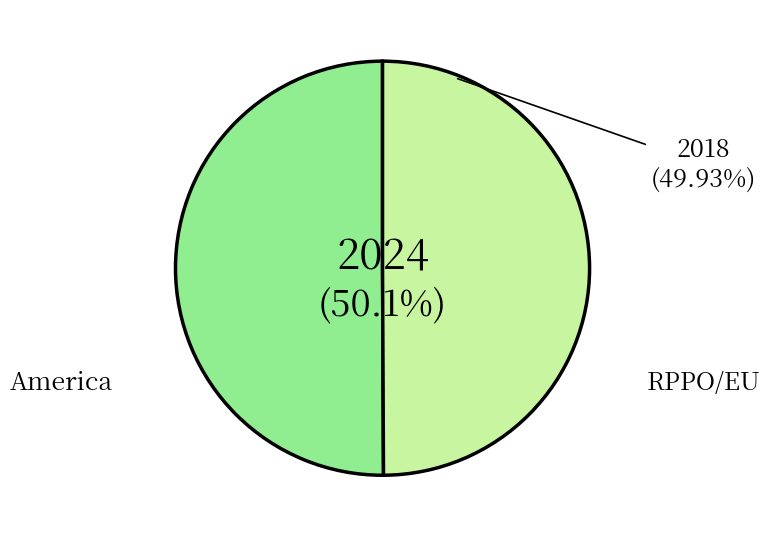

Do America and RPPO/EU together represent more than half of the pie?

Yes